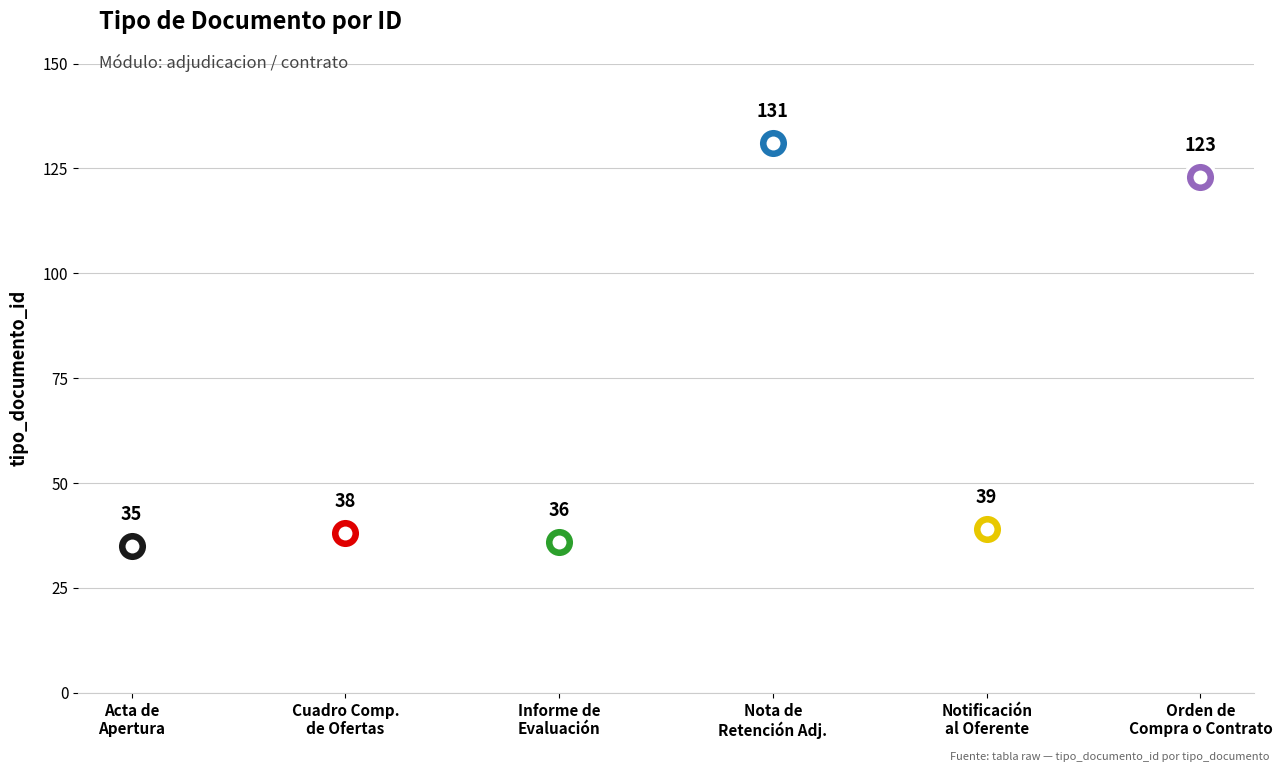

What is the value of the 5th point from the left?

39